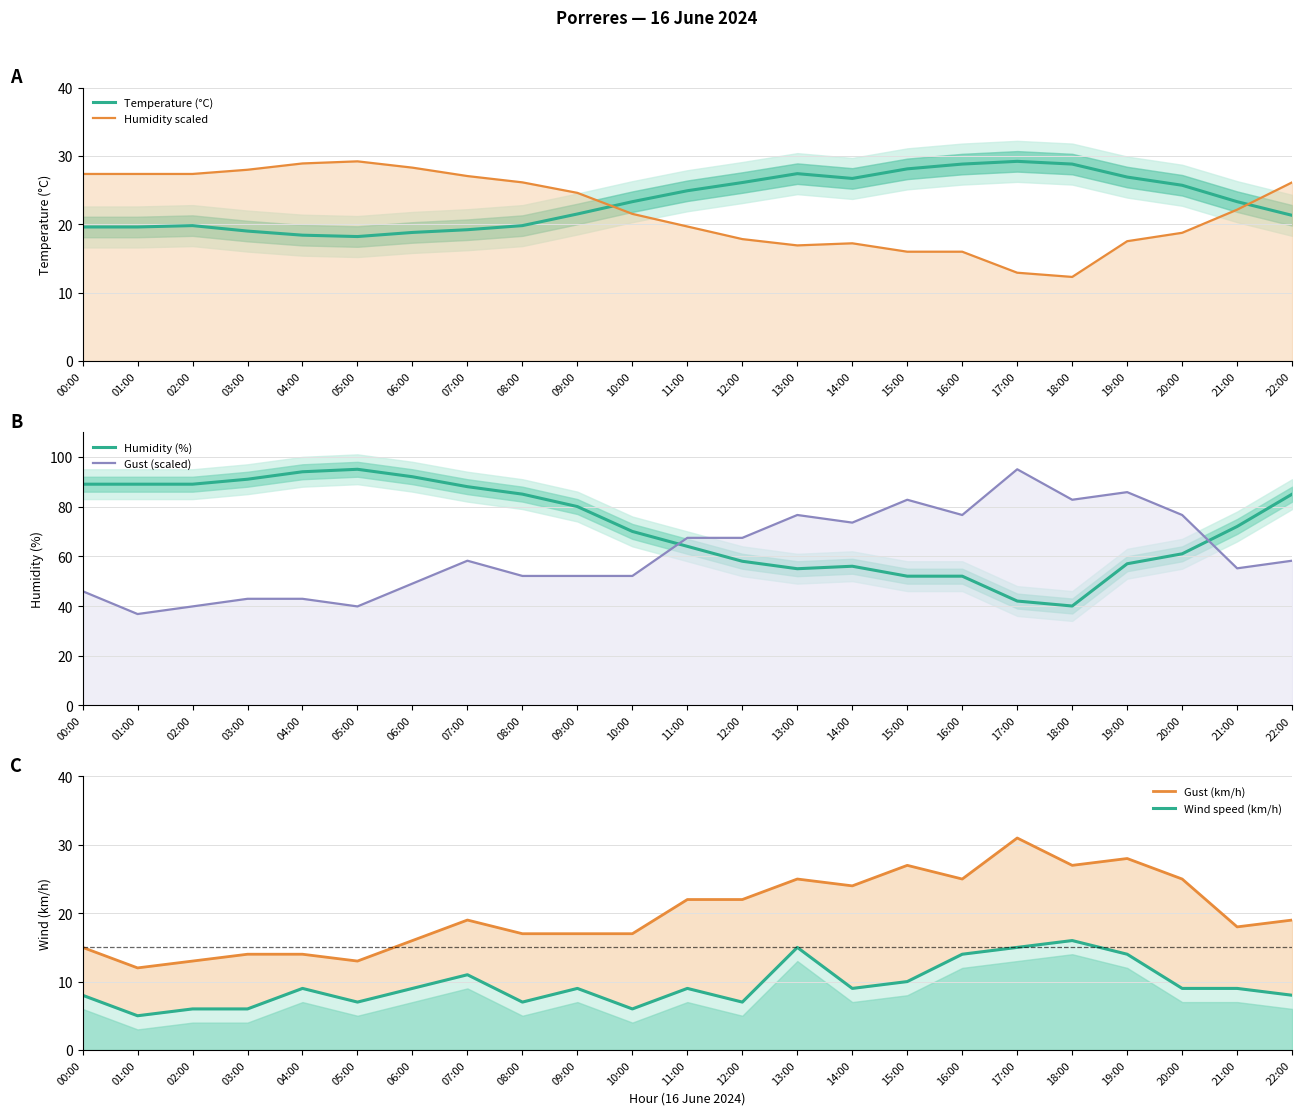

How many data points in Temperature (°C) are above 23?

12